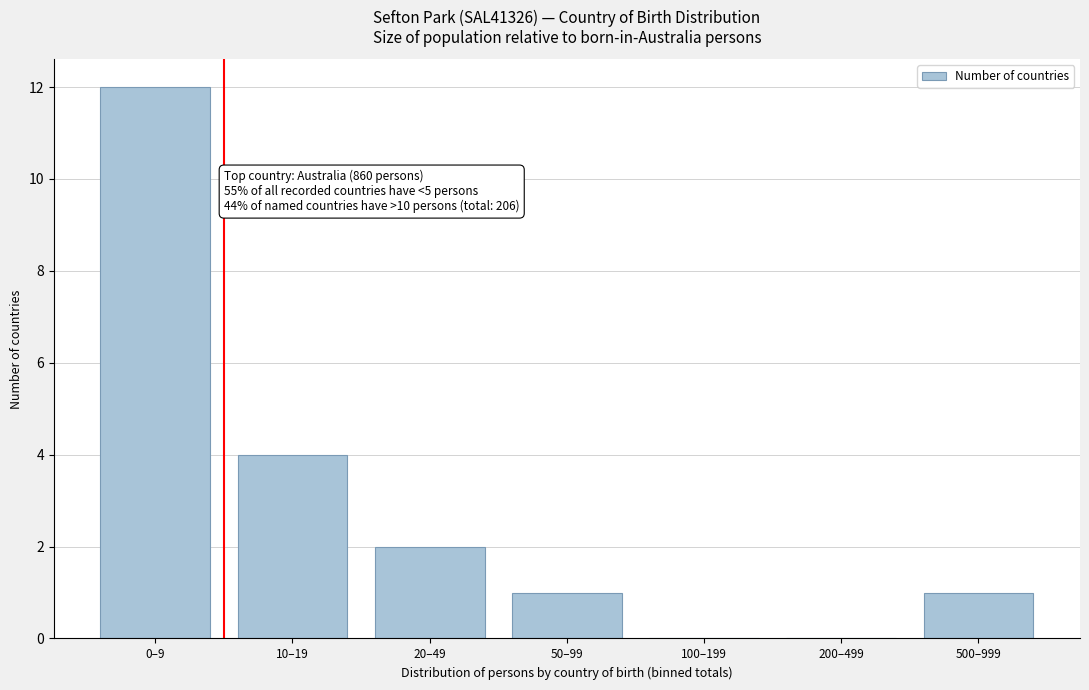

Reading left to right, transcribe all the data shown in this chart.

0–9=12	10–19=4	20–49=2	50–99=1	100–199=0	200–499=0	500–999=1